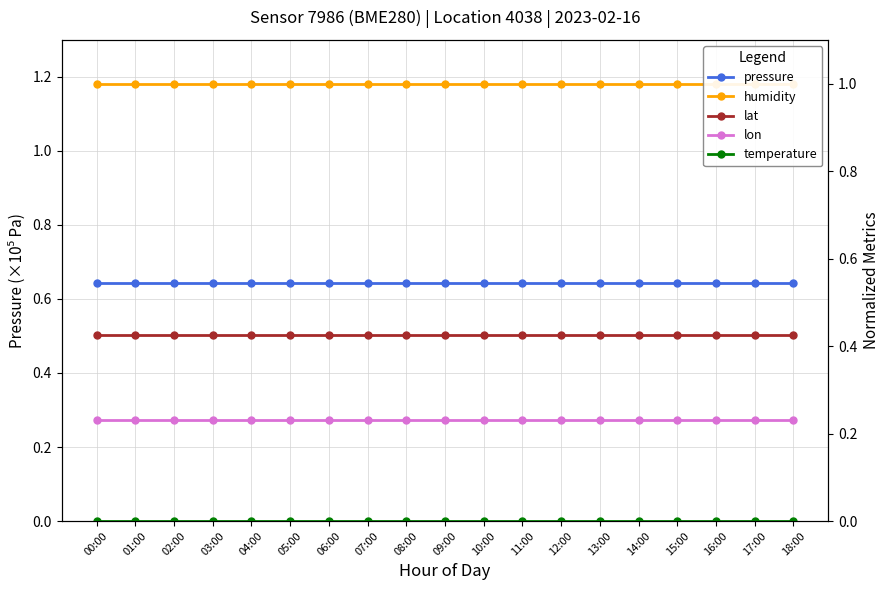

What are all the series names shown in the legend?

pressure, humidity, lat, lon, temperature